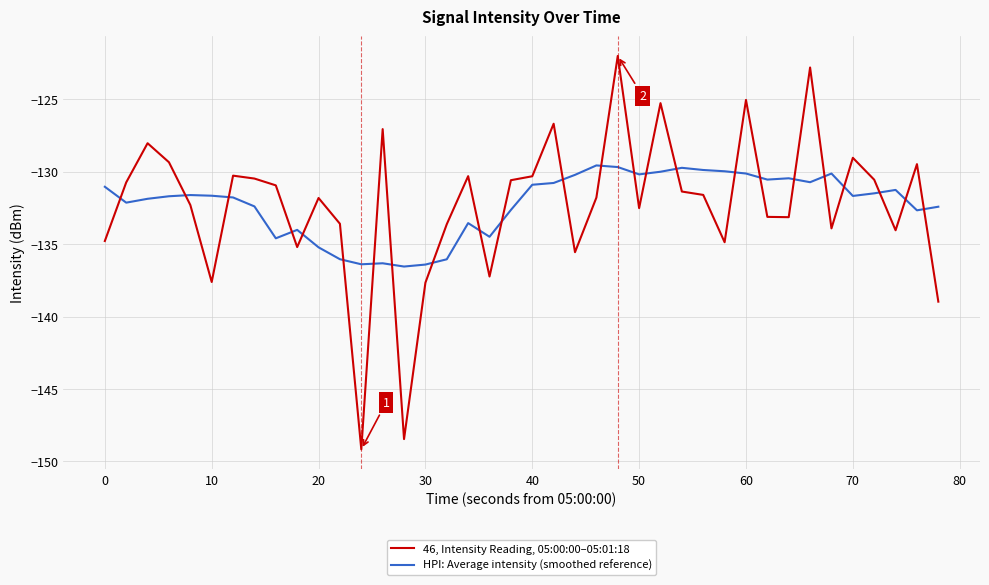

What is the greatest value displayed?

-122.0